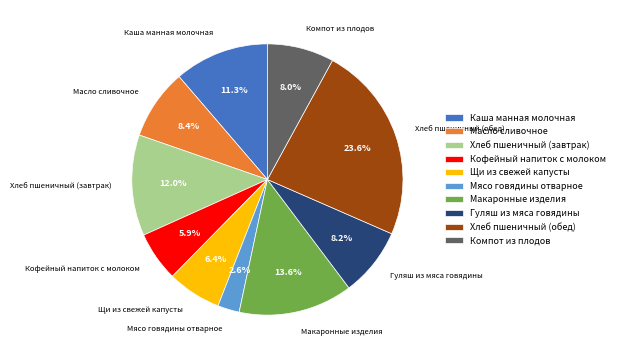

Is Кофейный напиток с молоком the majority of the pie?

No